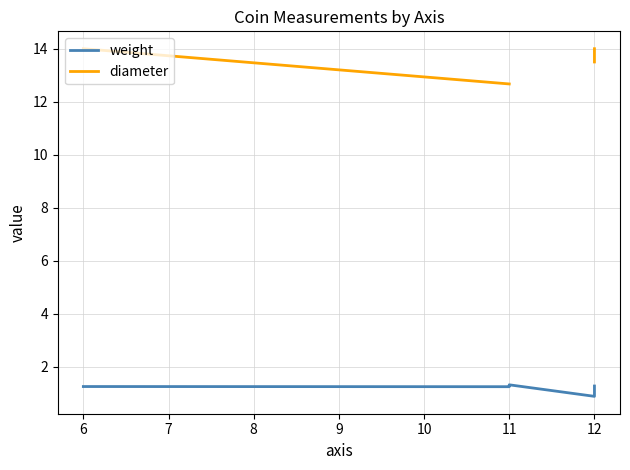

What is the value of the weight point at the 4th from the left?

0.9